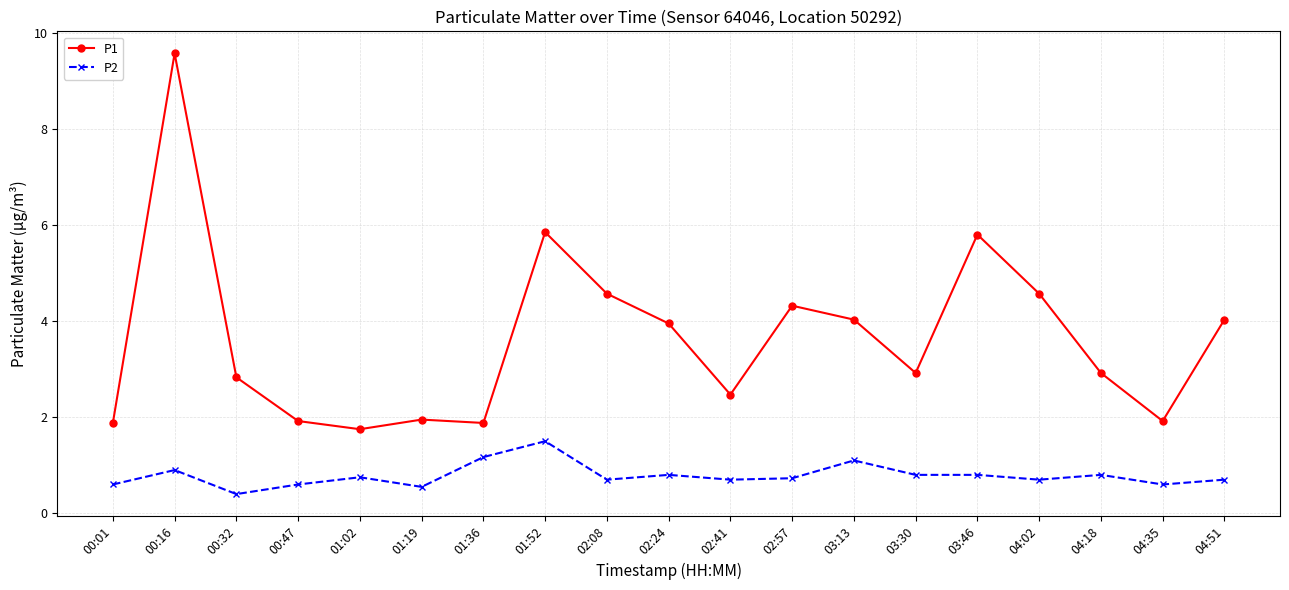

List the series in order of their overall mean, highest first.

P1, P2